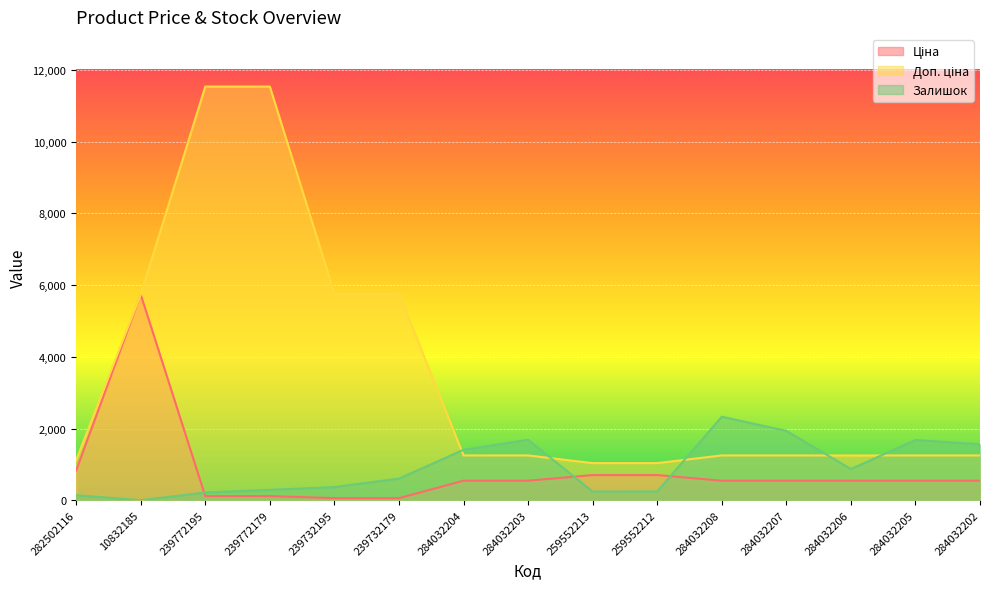

At which label does Доп. ціна first exceed 1249?

10832185